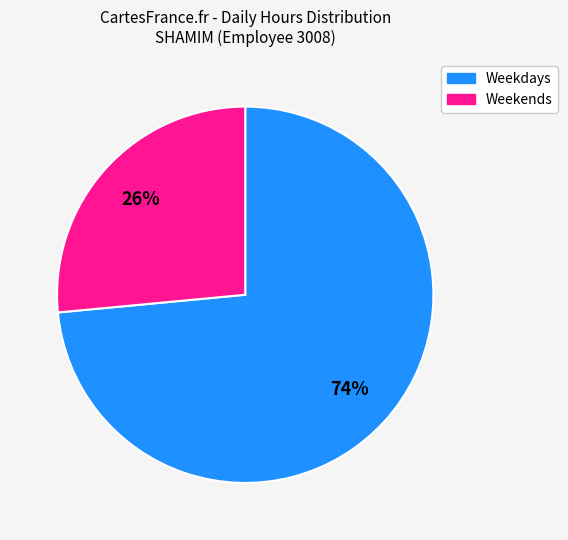

To the nearest percent, what is the average slice percentage?

50%